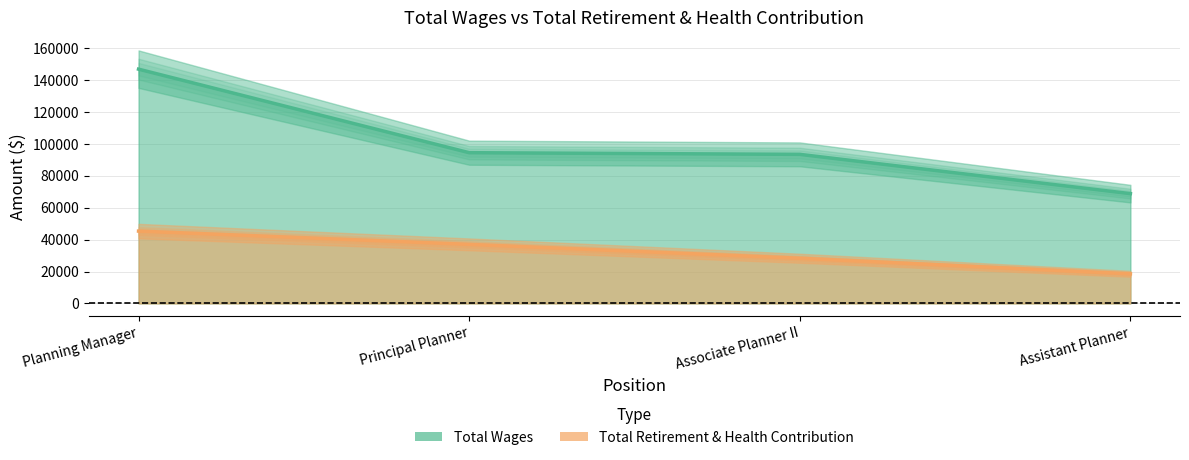

What is the maximum value for Total Wages?

146846